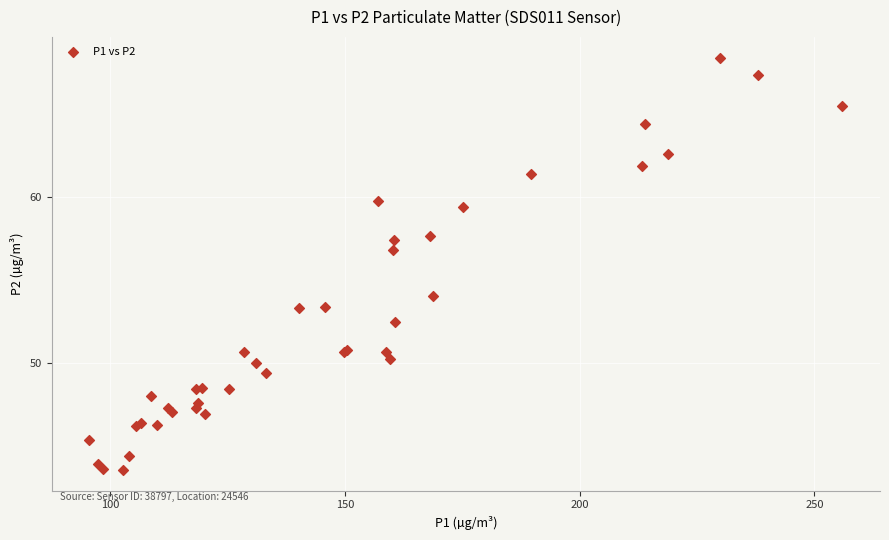

What Y value in the scatter plot is closest to 55?

54.0